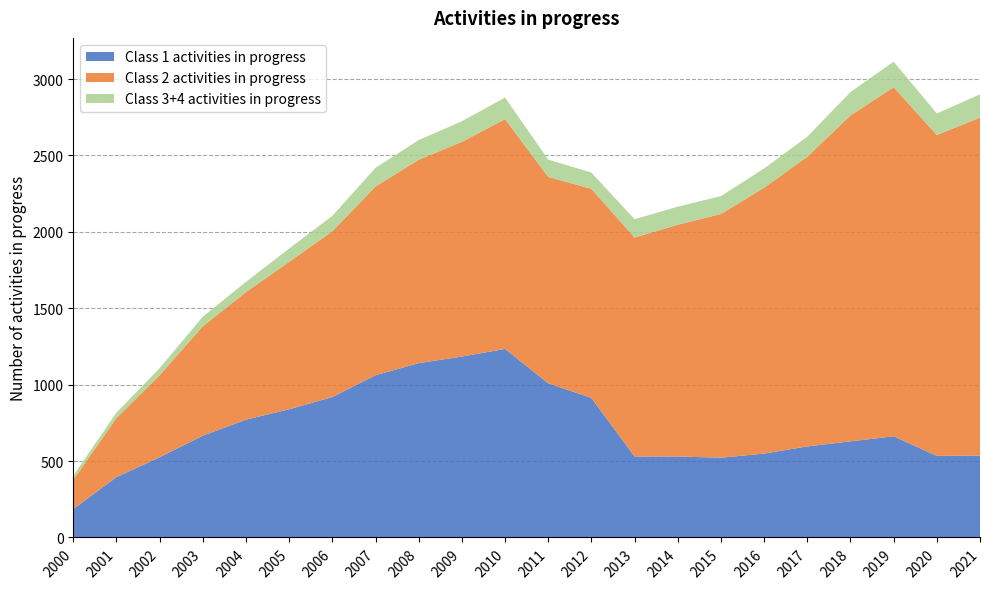

Reading left to right, transcribe all the data shown in this chart.

Class 1 activities in progress: 186	395	525	666	771	839	919	1062	1141	1184	1234	1009	913	530	530	522	549	596	629	662	534	536
Class 2 activities in progress: 192	386	537	716	835	965	1085	1235	1331	1405	1504	1351	1369	1433	1517	1595	1740	1896	2133	2285	2100	2212
Class 3+4 activities in progress: 26	36	46	63	67	87	101	122	129	135	141	113	106	120	118	117	126	131	153	167	141	152